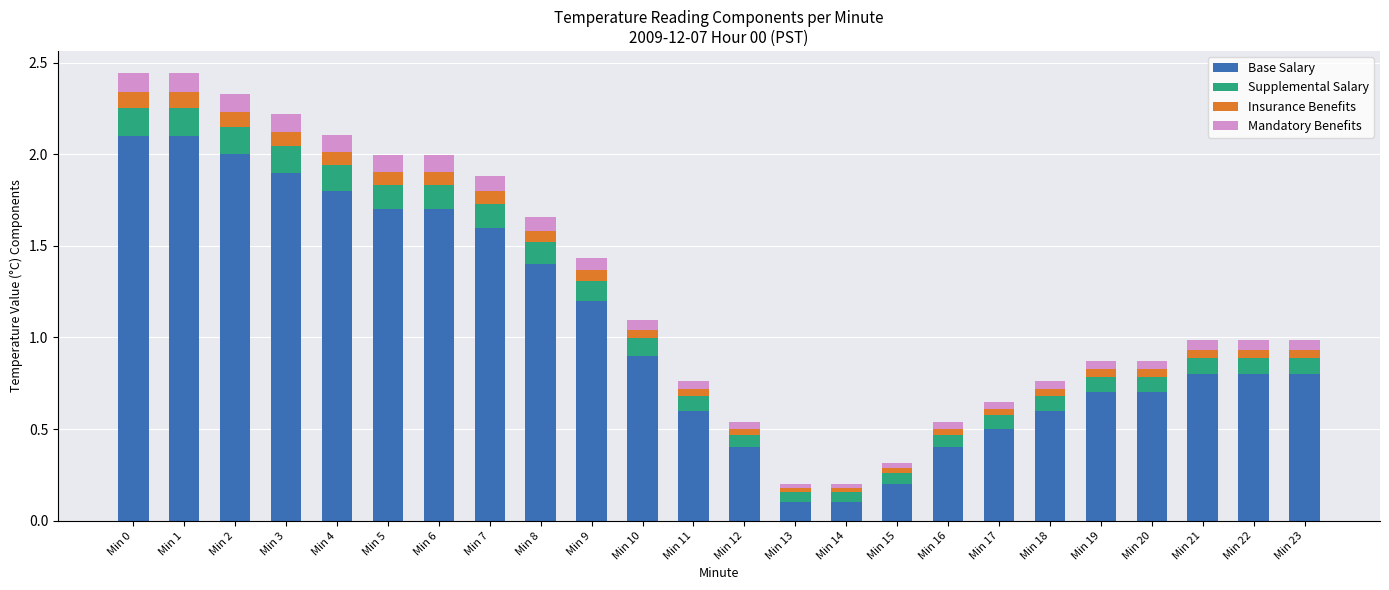

Is it true that Base Salary equals 1.2 at Min 9?

True